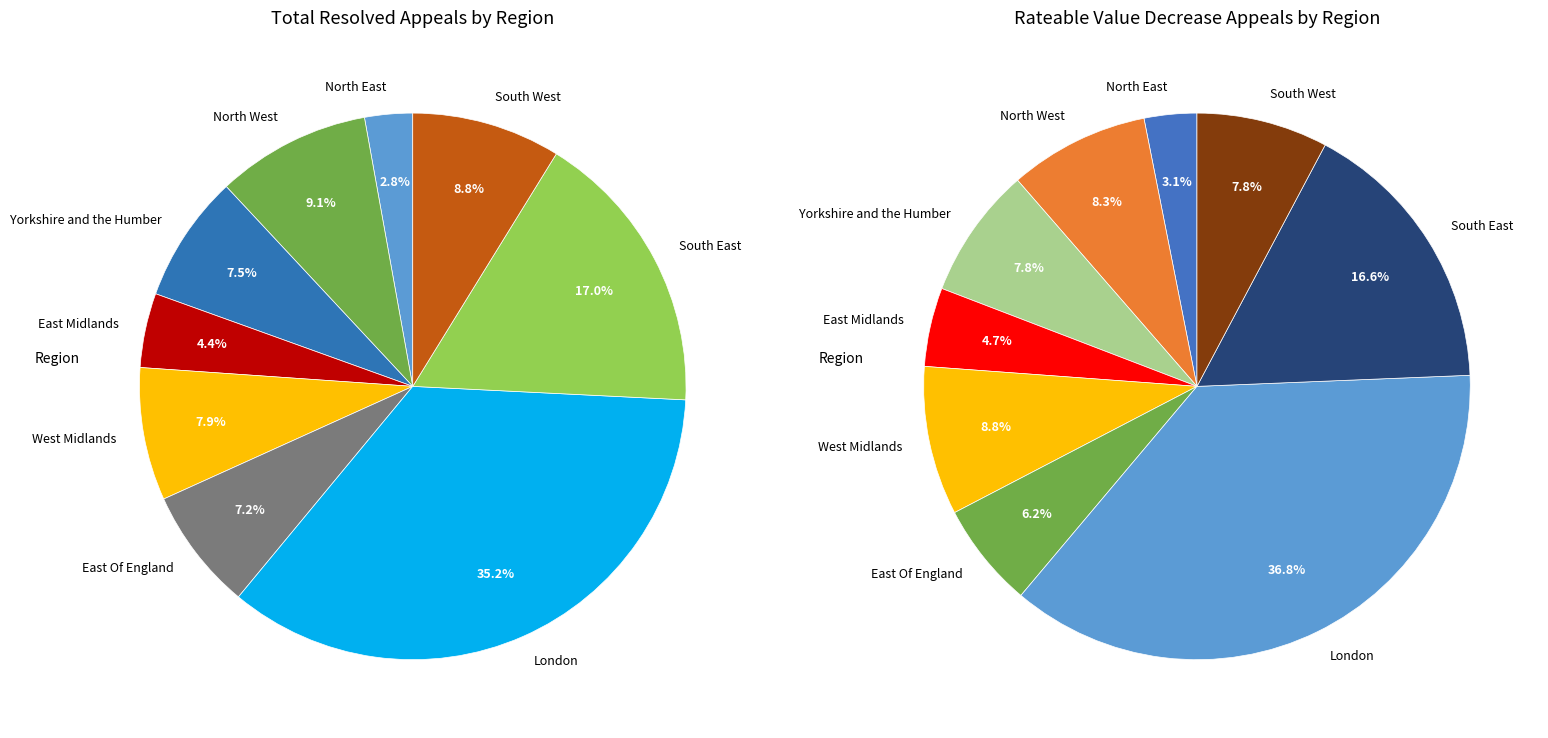

How many segments does this pie chart have?

9